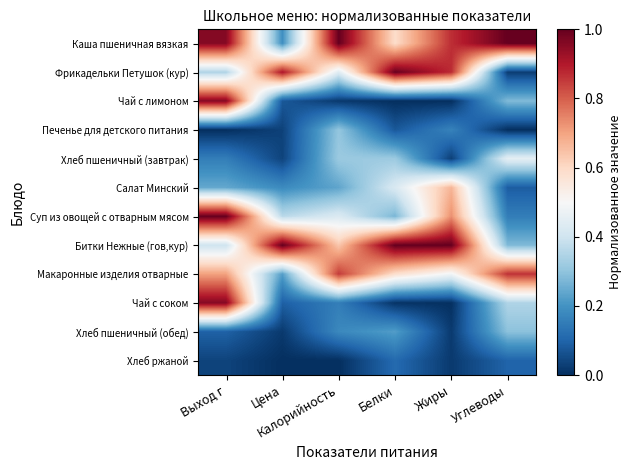

What is the maximum value shown in the chart?

1.0